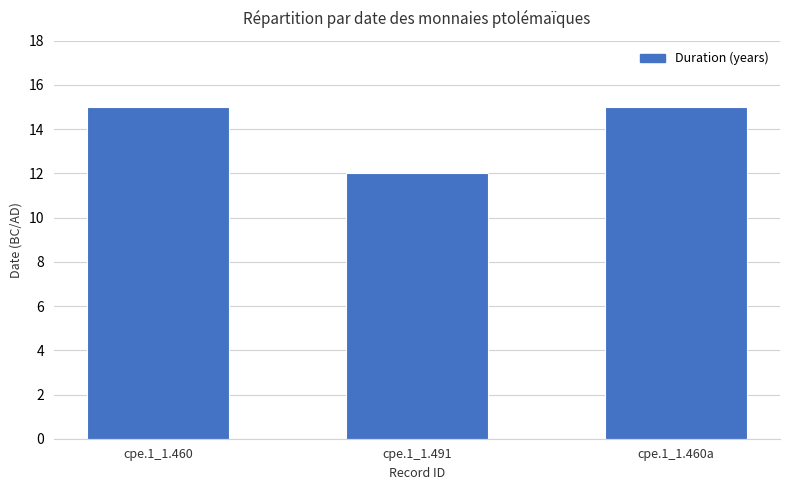

What is the maximum value shown in the chart?

15